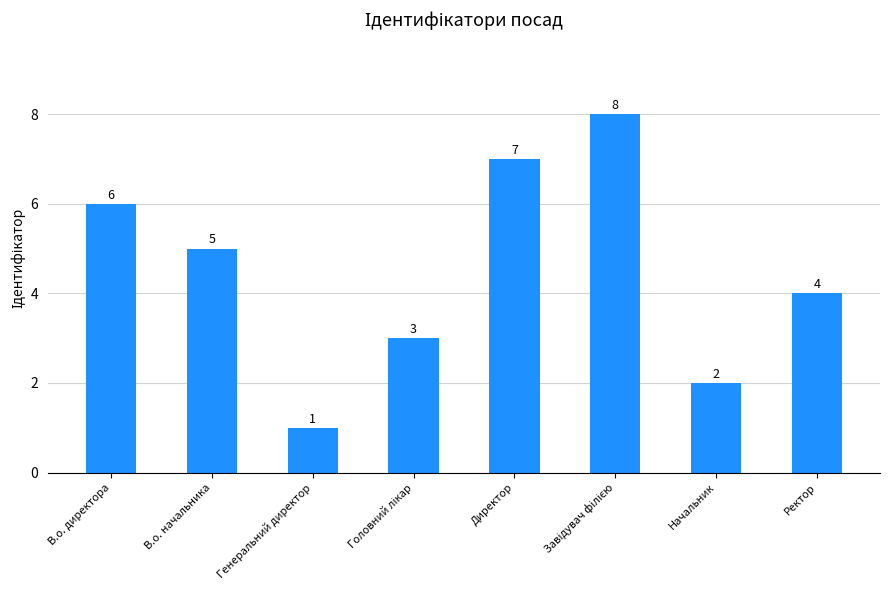

What is the ratio of the value at Генеральний директор to the value at В.о. начальника?

0.2